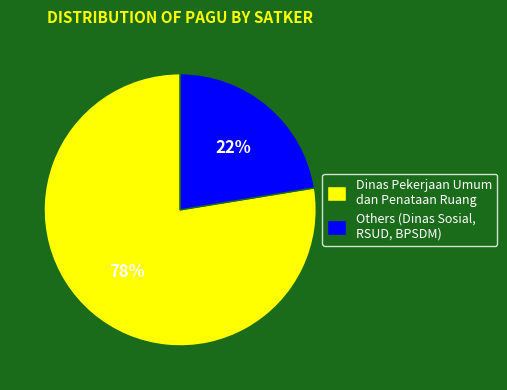

Which category has the biggest portion of the pie?

Dinas Pekerjaan Umum dan Penataan Ruang